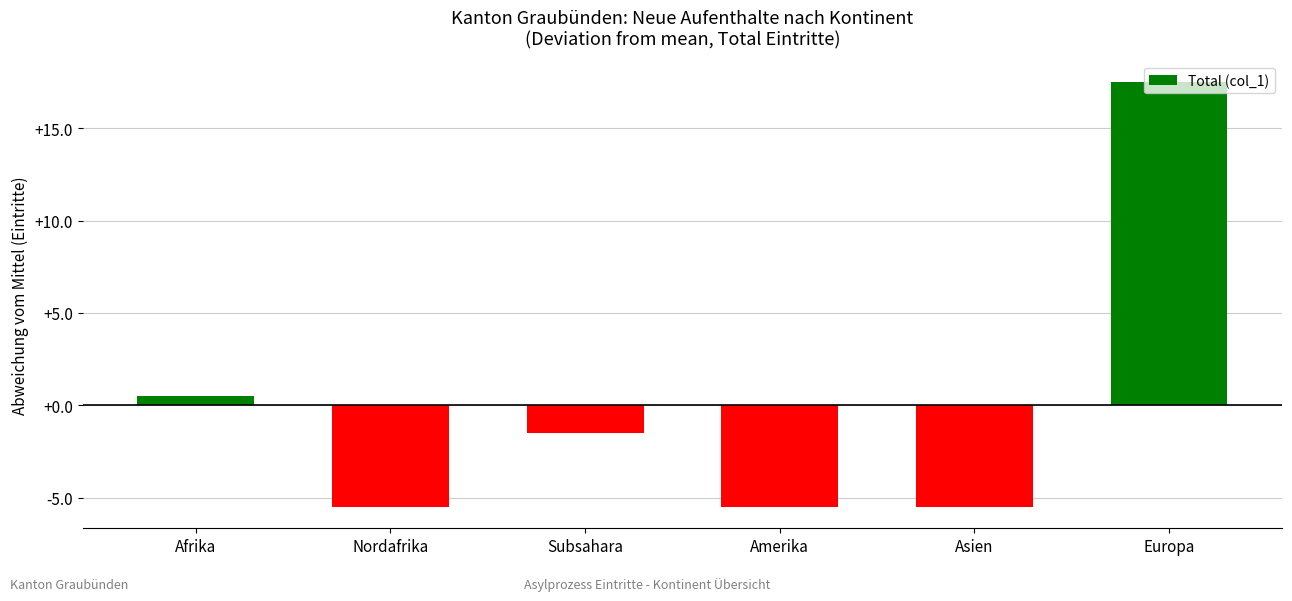

How many negative values are there?

4